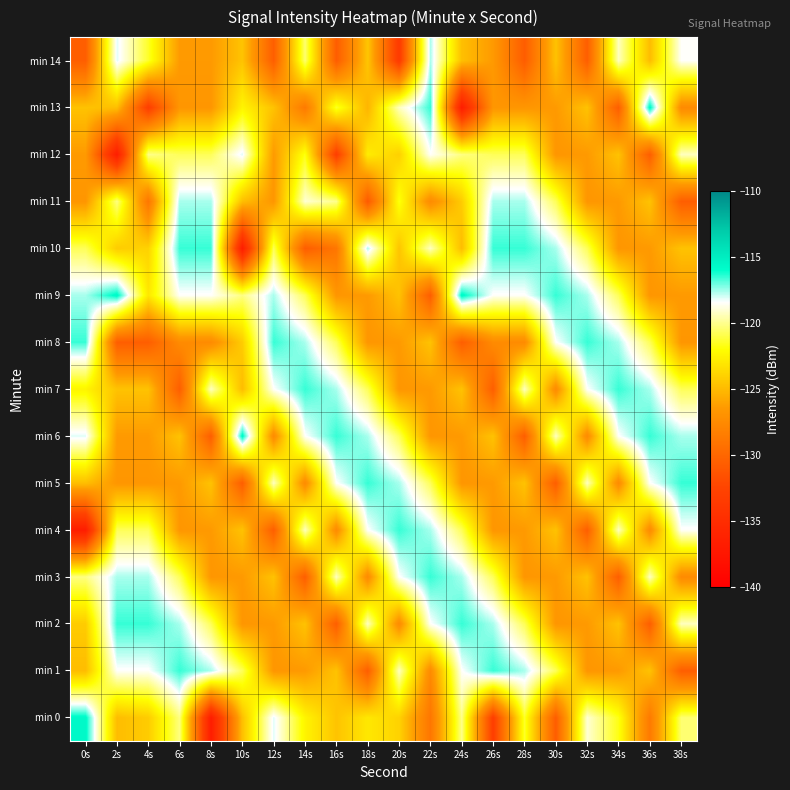

What is the total value across all series at 0s?

-1850.4